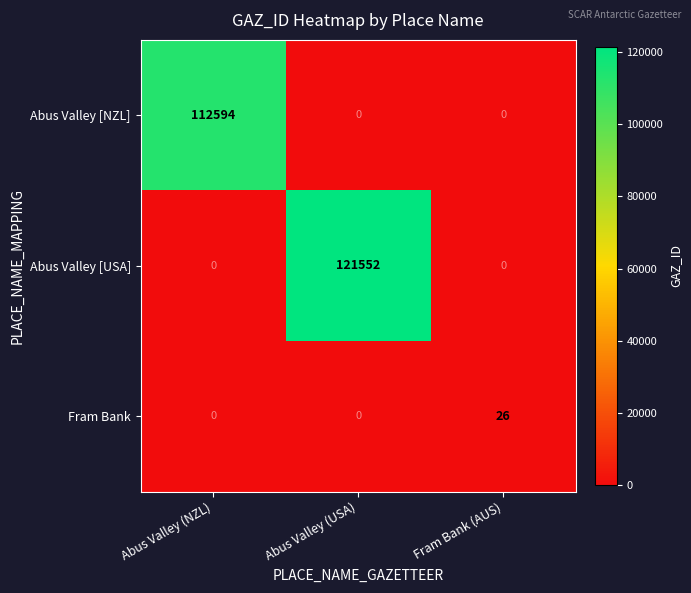

Which label corresponds to the largest value in the chart?

Abus Valley (USA)